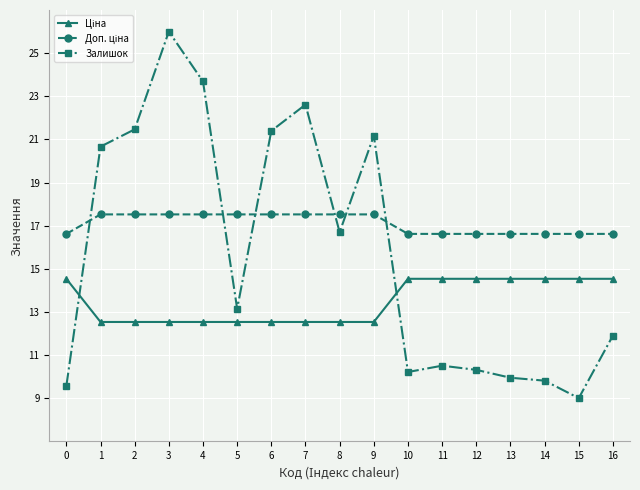

What is the greatest value displayed?

26.0